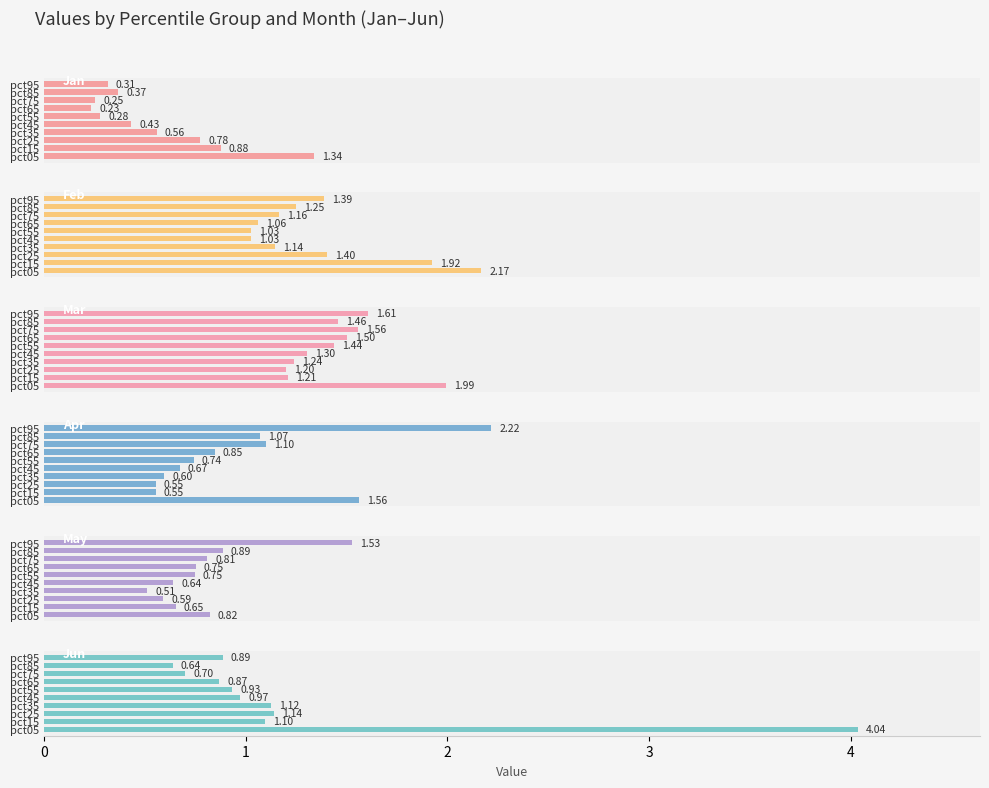

True or false: Jun has a value of 1.0 at 4.

True